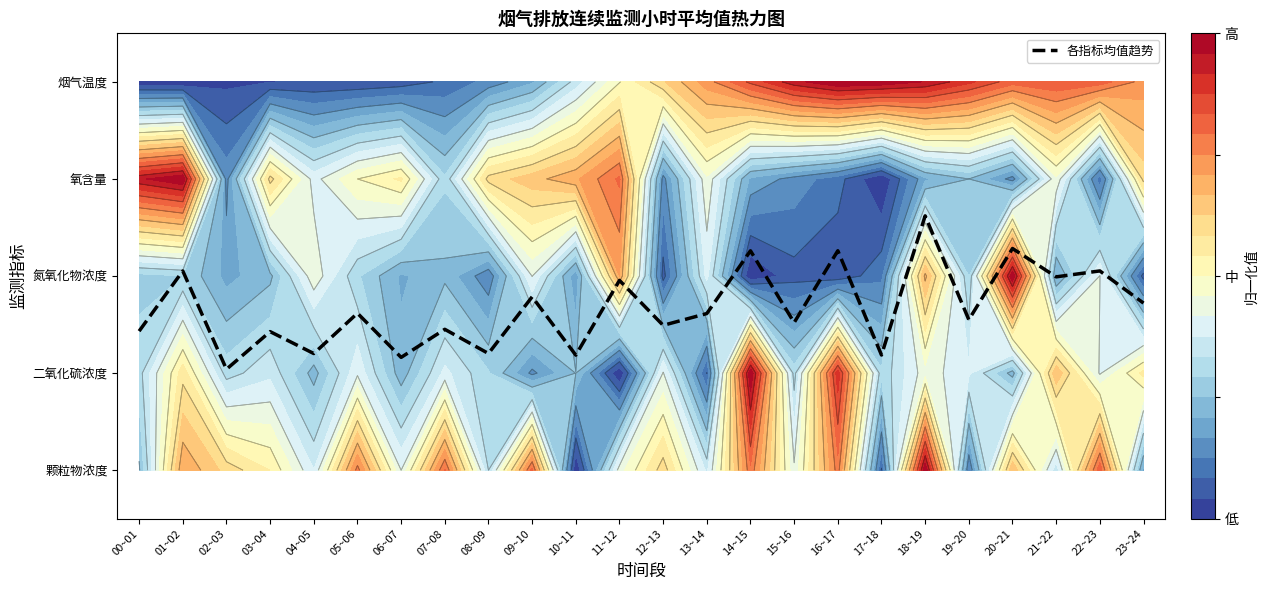

Reading left to right, what are all the values shown in this chart?

1.4	2.1	1.0	1.4	1.2	1.6	1.2	1.5	1.2	1.8	1.2	2.0	1.5	1.6	2.3	1.5	2.3	1.2	2.6	1.5	2.3	2.0	2.1	1.7